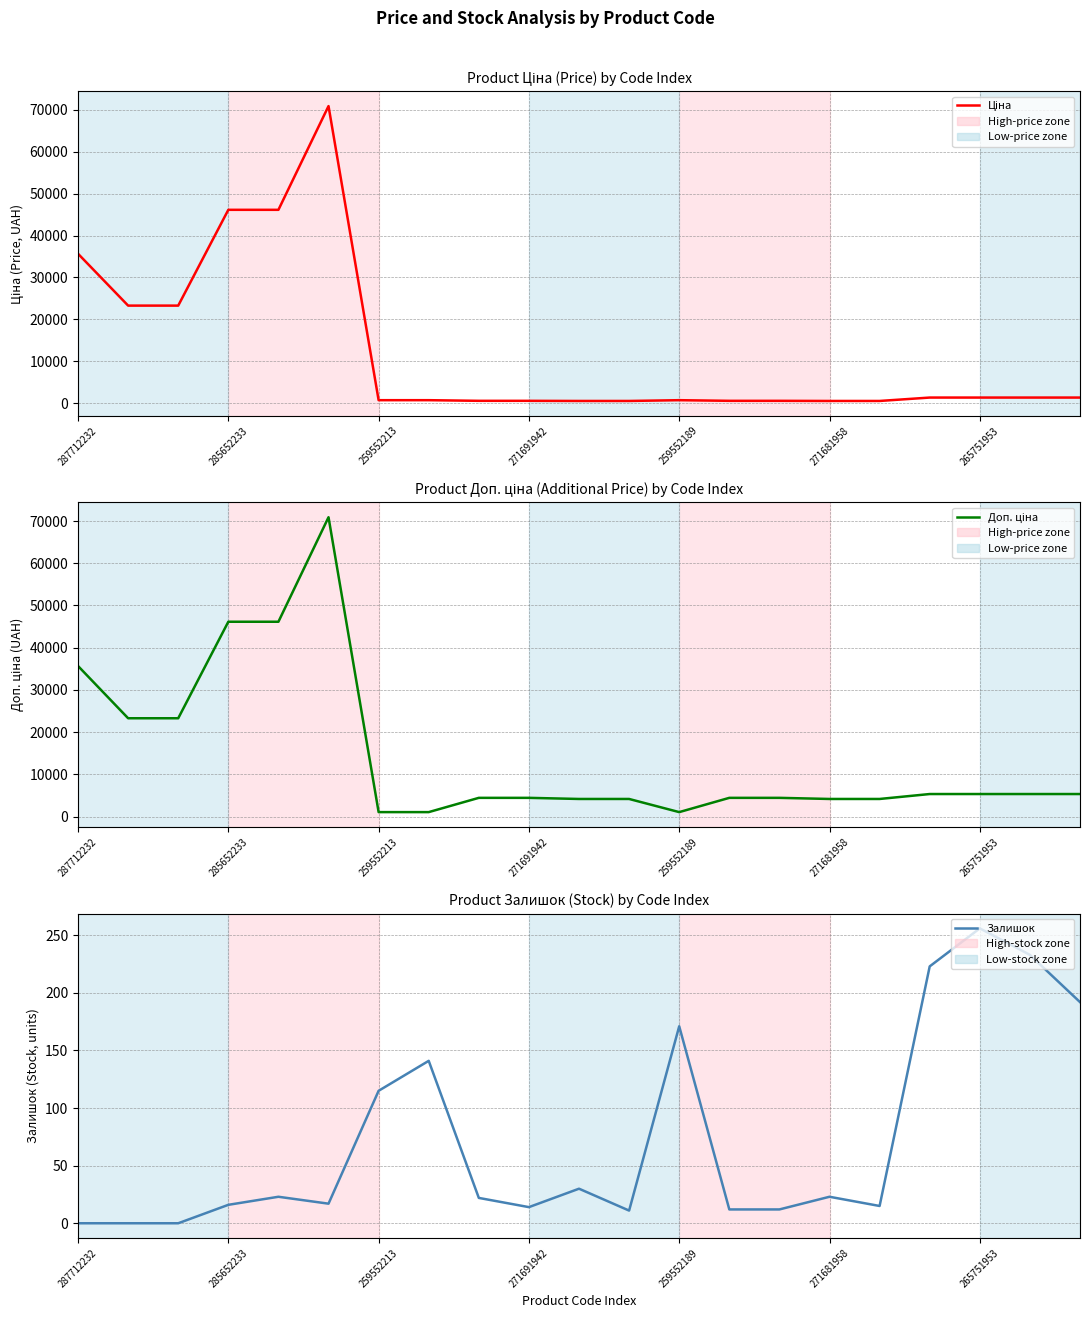

What is the maximum value for Доп. ціна?

70906.0